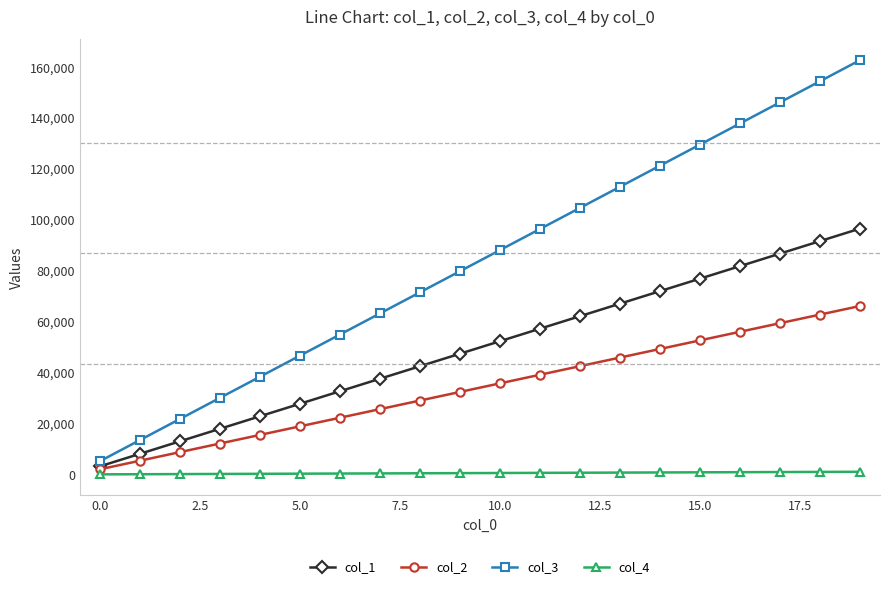

Is this an area chart (filled region under the line)?

No